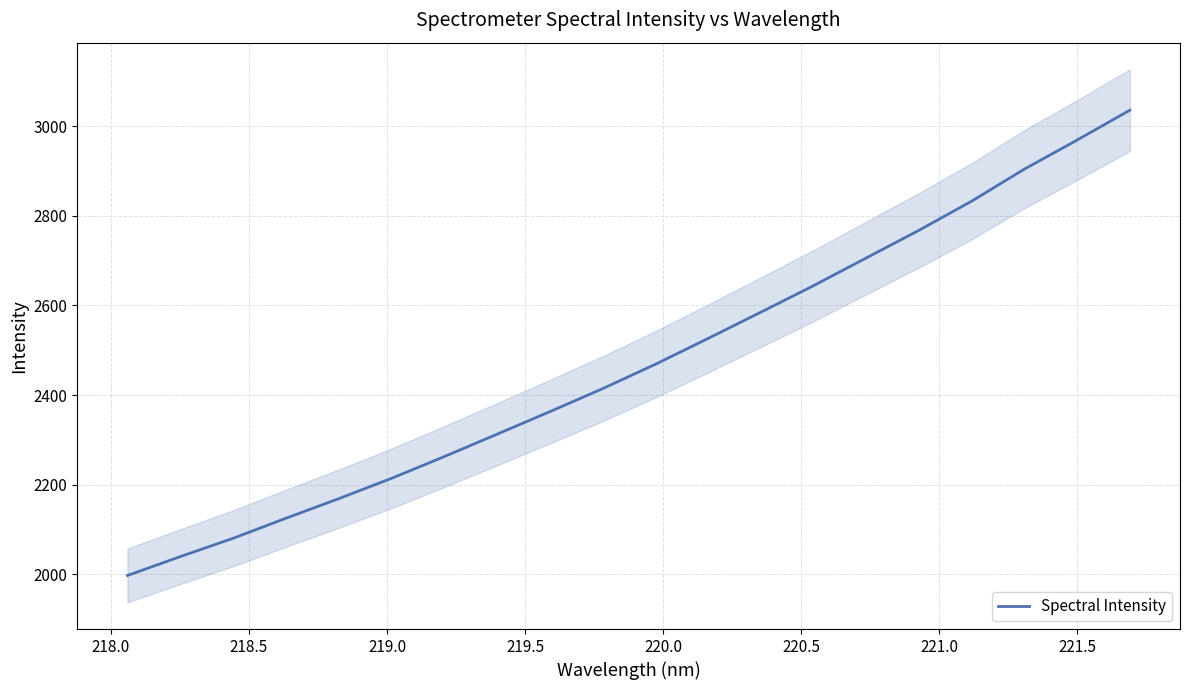

True or false: the data has more than 2 interior local peaks.

False